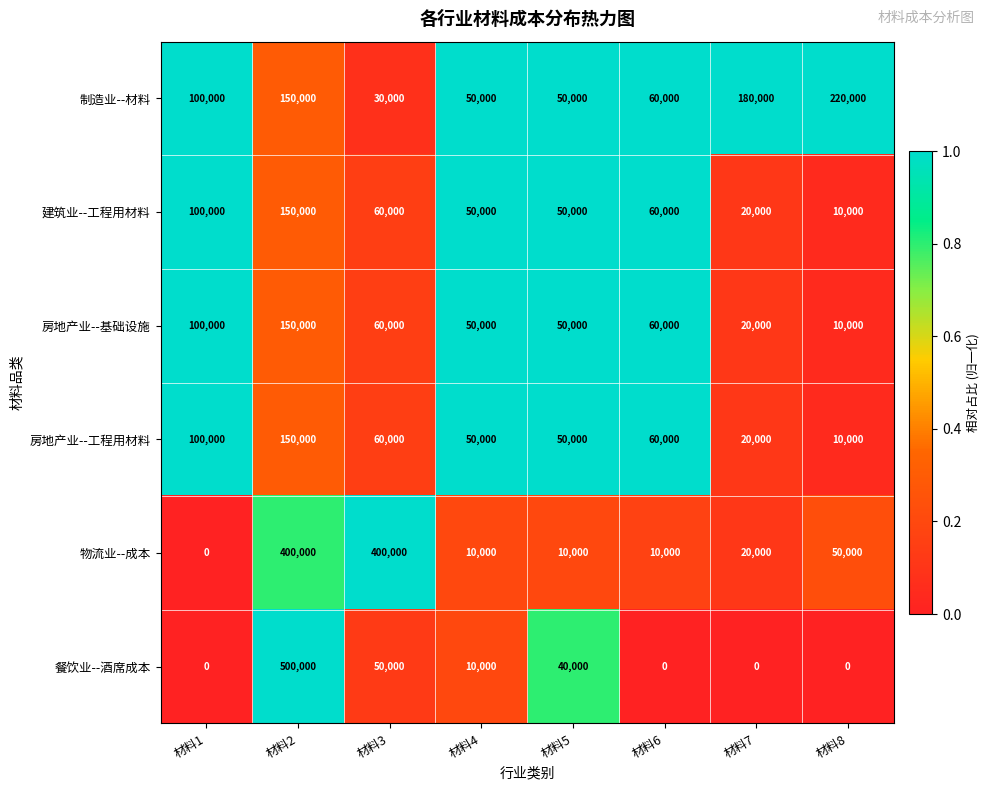

What is the difference between the 房地产业--工程用材料 values at 材料2 and 材料6?

90000